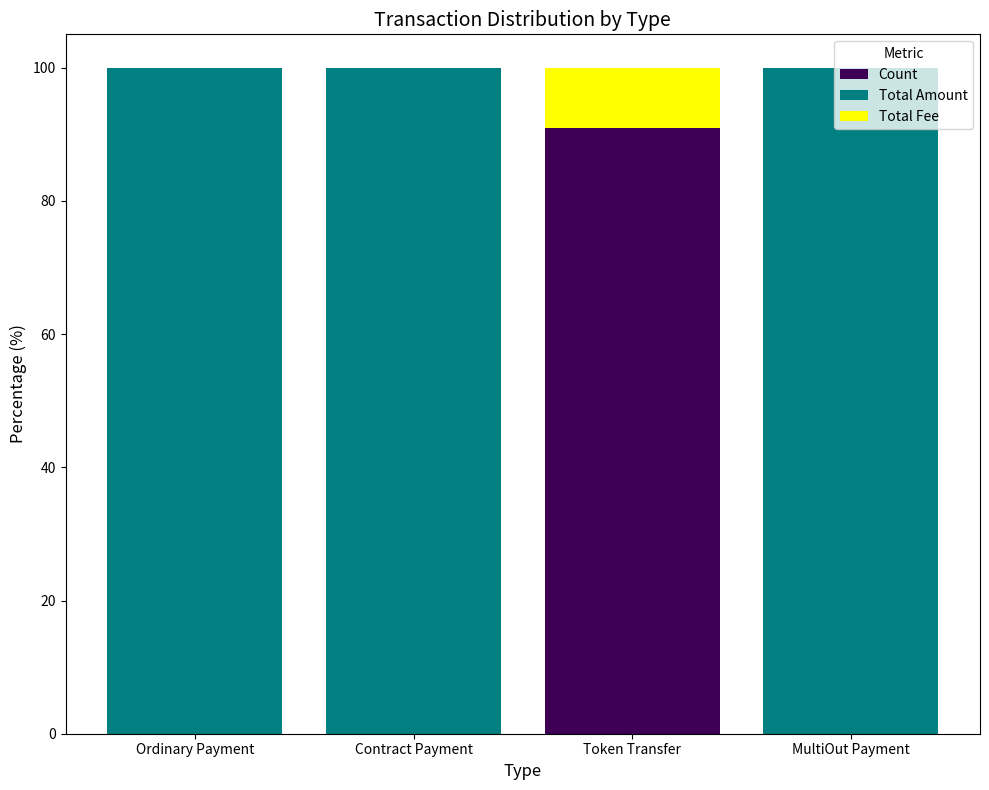

What is the sum of all Count values?

90.9